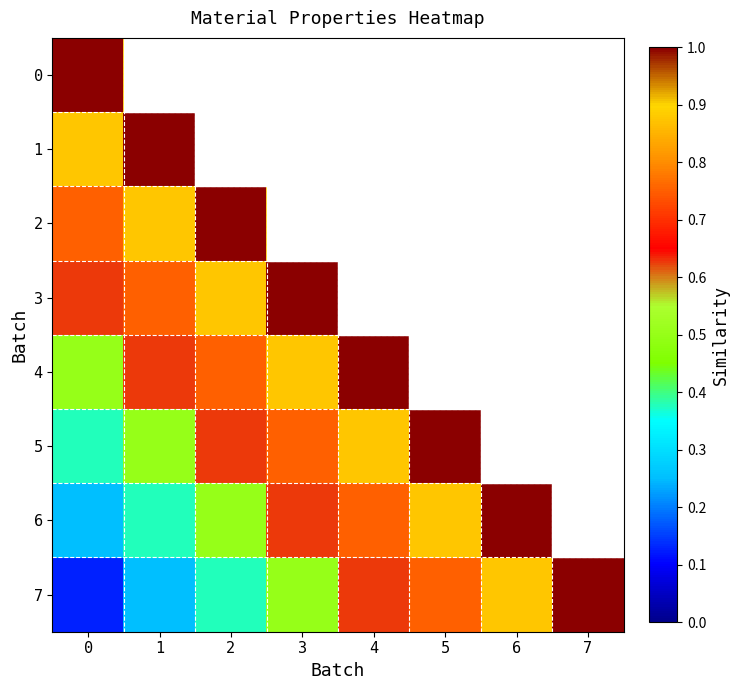

What is the maximum value shown in the chart?

1.0